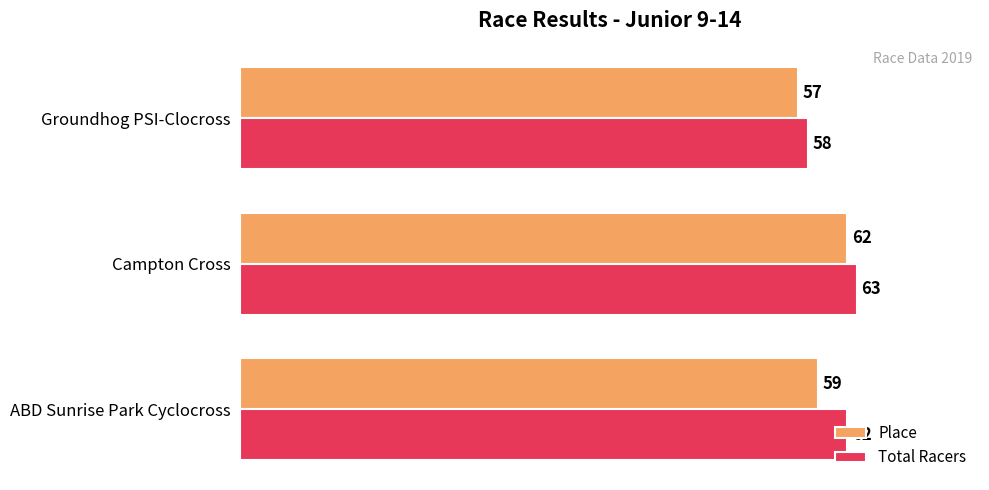

What is the difference between the highest and lowest values at ABD Sunrise Park Cyclocross?

3